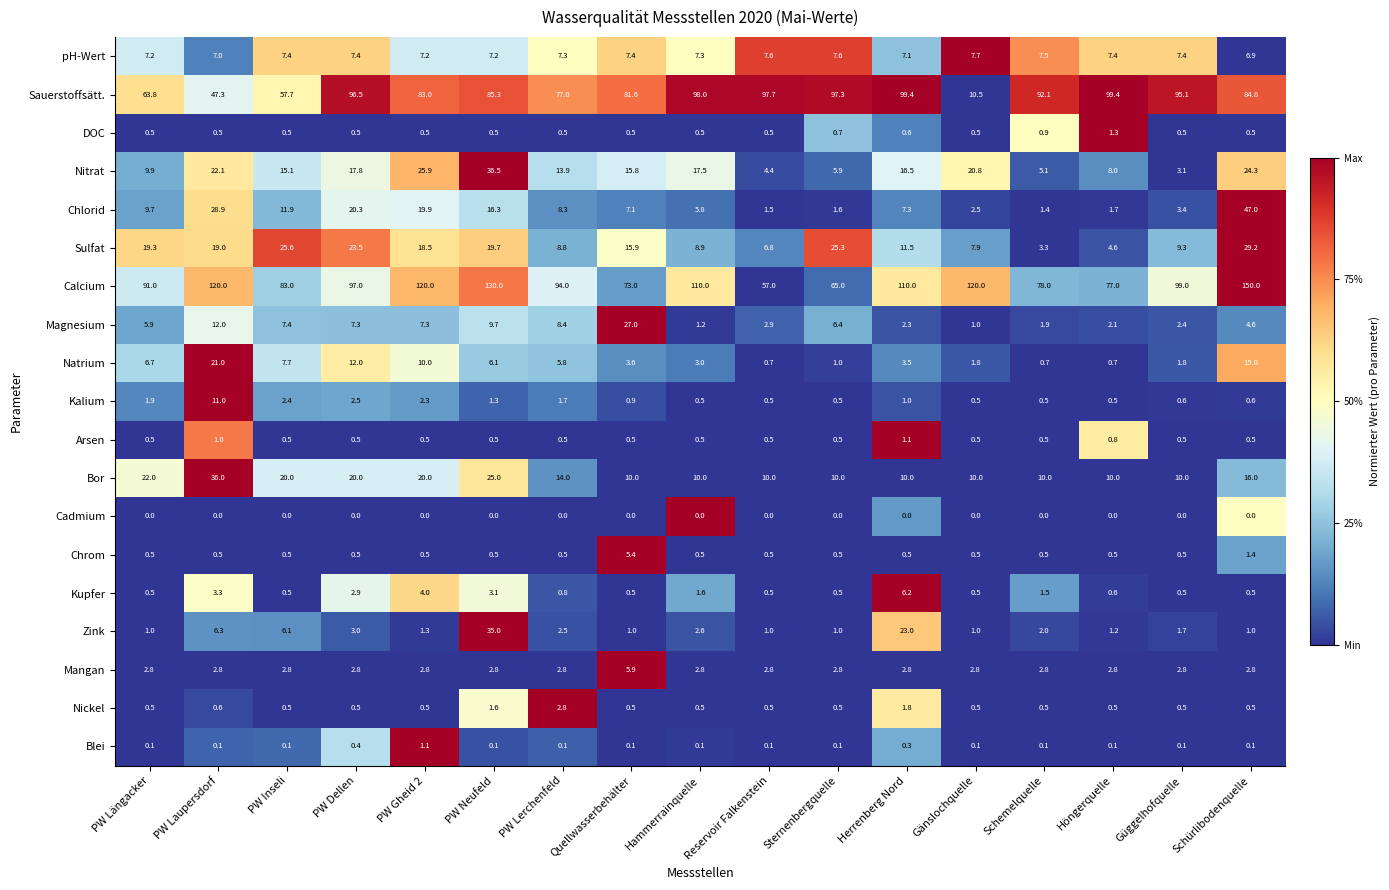

At how many categories does at least one series exceed 119?

5